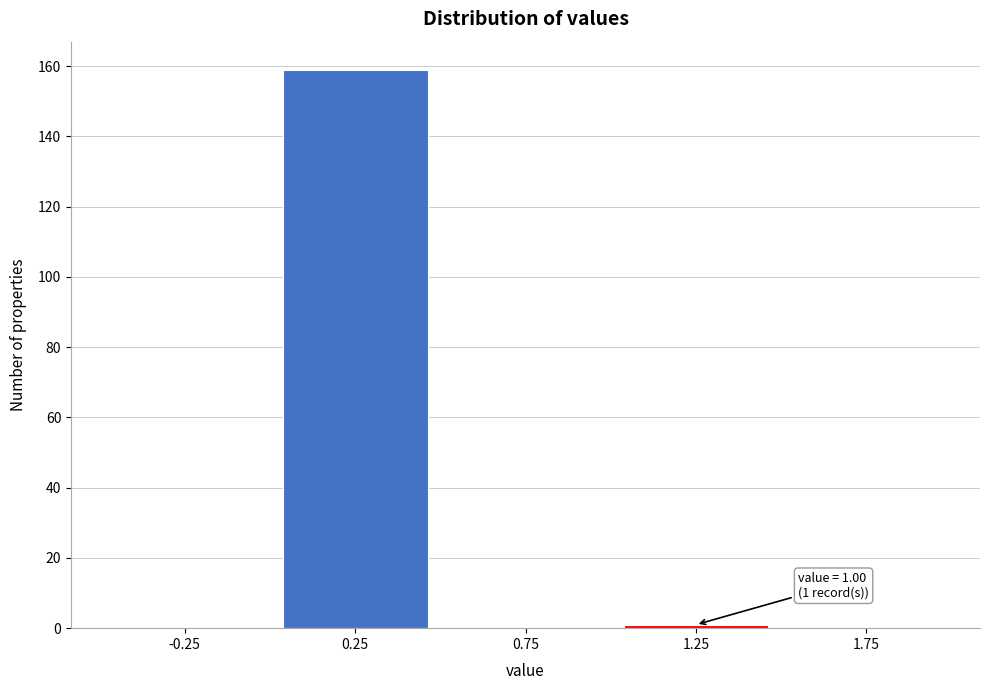

Which range on the x-axis has the tallest bar?

0.0 to 0.5